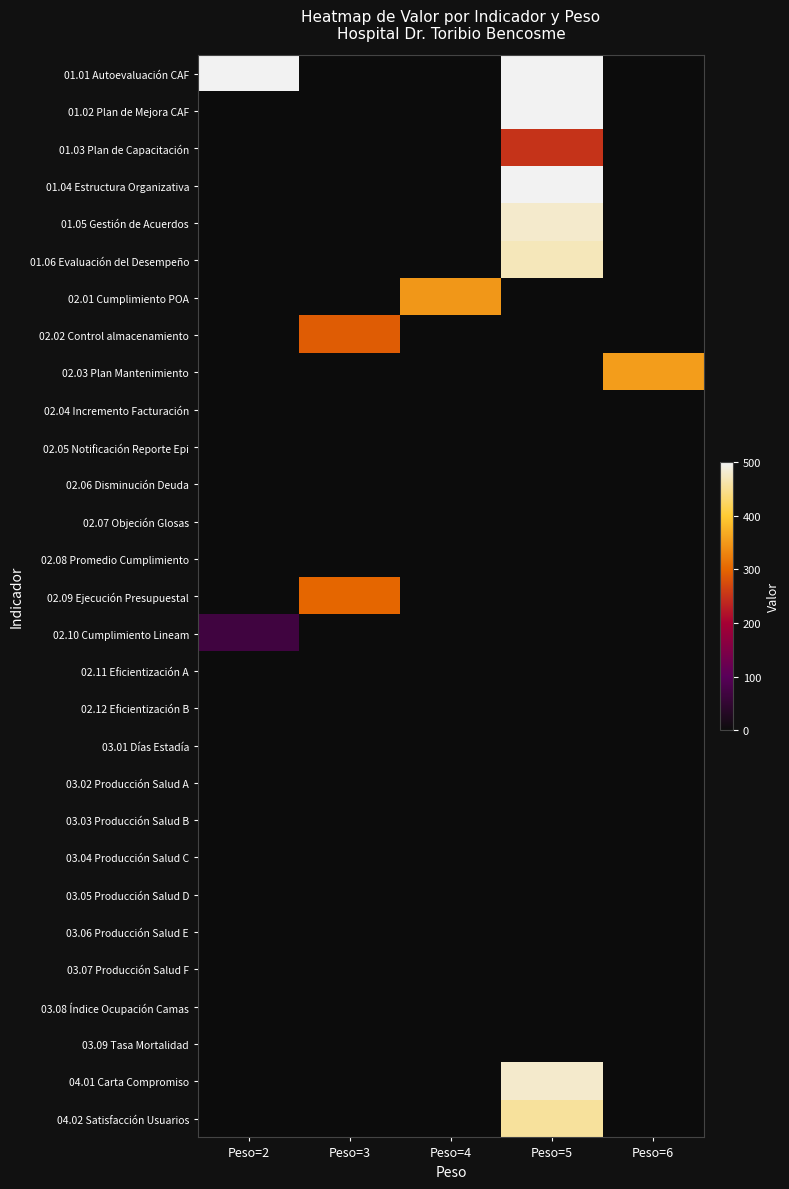

At Peso=6, list the series in order from largest to smallest.

02.03 Plan Mantenimiento, 01.01 Autoevaluación CAF, 01.02 Plan de Mejora CAF, 01.03 Plan de Capacitación, 01.04 Estructura Organizativa, 01.05 Gestión de Acuerdos, 01.06 Evaluación del Desempeño, 02.01 Cumplimiento POA, 02.02 Control almacenamiento, 02.04 Incremento Facturación, 02.05 Notificación Reporte Epi, 02.06 Disminución Deuda, 02.07 Objeción Glosas, 02.08 Promedio Cumplimiento, 02.09 Ejecución Presupuestal, 02.10 Cumplimiento Lineam, 02.11 Eficientización A, 02.12 Eficientización B, 03.01 Días Estadía, 03.02 Producción Salud A, 03.03 Producción Salud B, 03.04 Producción Salud C, 03.05 Producción Salud D, 03.06 Producción Salud E, 03.07 Producción Salud F, 03.08 Índice Ocupación Camas, 03.09 Tasa Mortalidad, 04.01 Carta Compromiso, 04.02 Satisfacción Usuarios